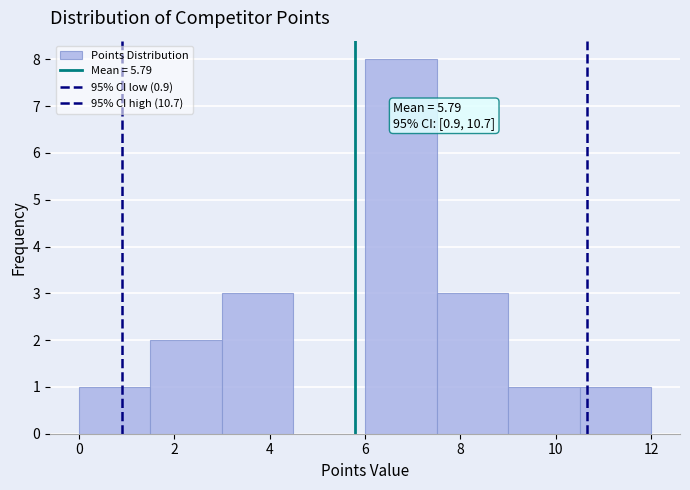

Which range on the x-axis has the tallest bar?

6.0 to 7.5